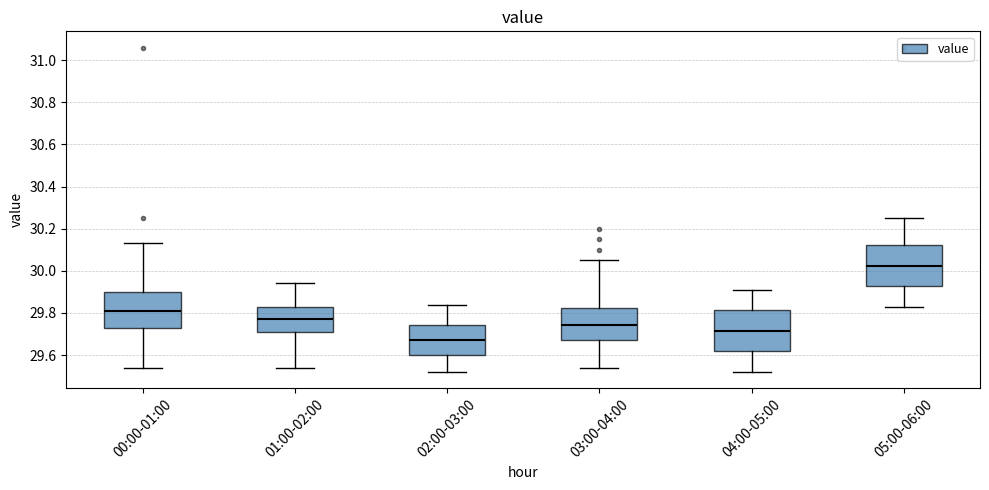

Reading left to right, read every box against the y-axis: the position of its median line, the range the box covers, and the ends of its whiskers. The values are not printed on the chart, so give them approximately, as read against the axis.

00:00-01:00: median 29.82, box 29.74 to 29.90, whiskers 29.54 to 30.14
01:00-02:00: median 29.78, box 29.72 to 29.84, whiskers 29.54 to 29.94
02:00-03:00: median 29.68, box 29.60 to 29.74, whiskers 29.52 to 29.84
03:00-04:00: median 29.74, box 29.68 to 29.82, whiskers 29.54 to 30.06
04:00-05:00: median 29.72, box 29.62 to 29.82, whiskers 29.52 to 29.92
05:00-06:00: median 30.02, box 29.92 to 30.12, whiskers 29.84 to 30.26